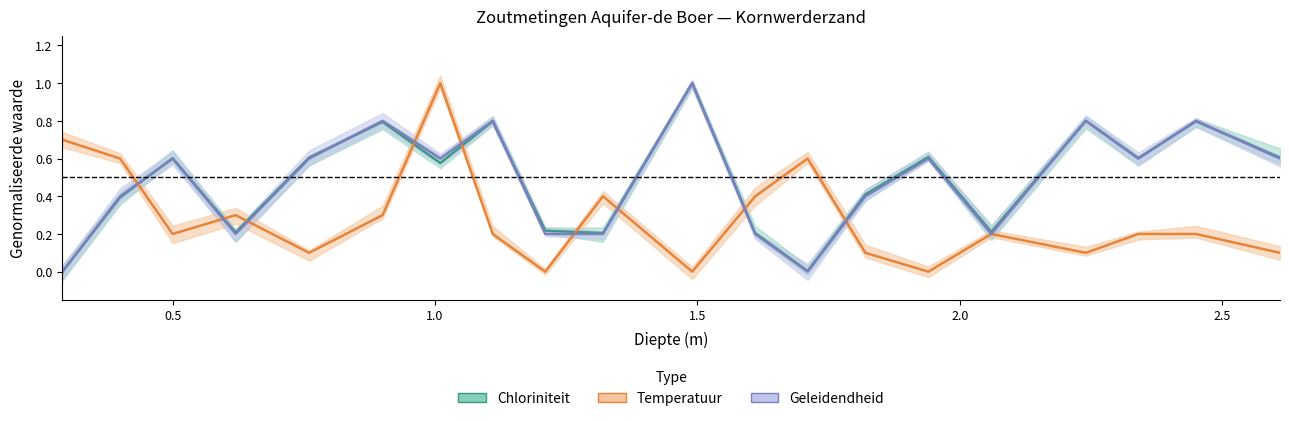

True or false: Temperatuur has more than 0 points higher than both neighbors.

True